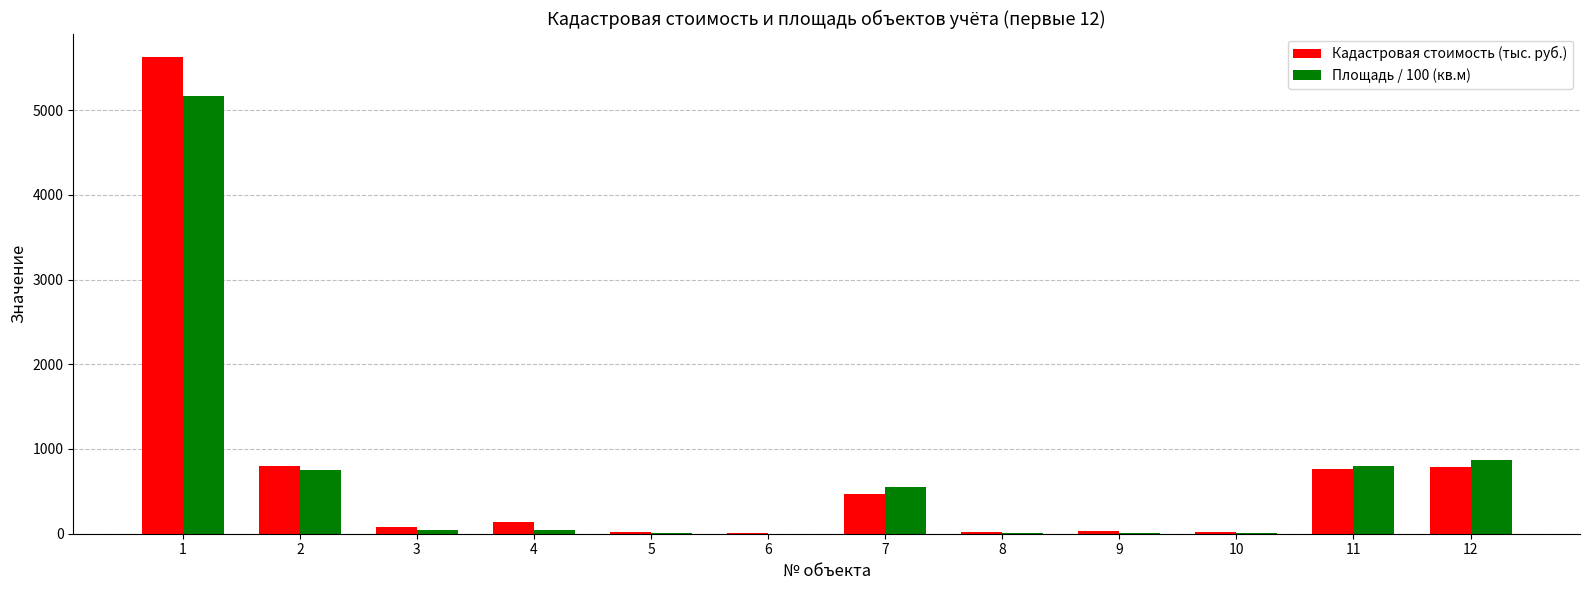

What is the spread (max minus min) of values at 1?

456.4